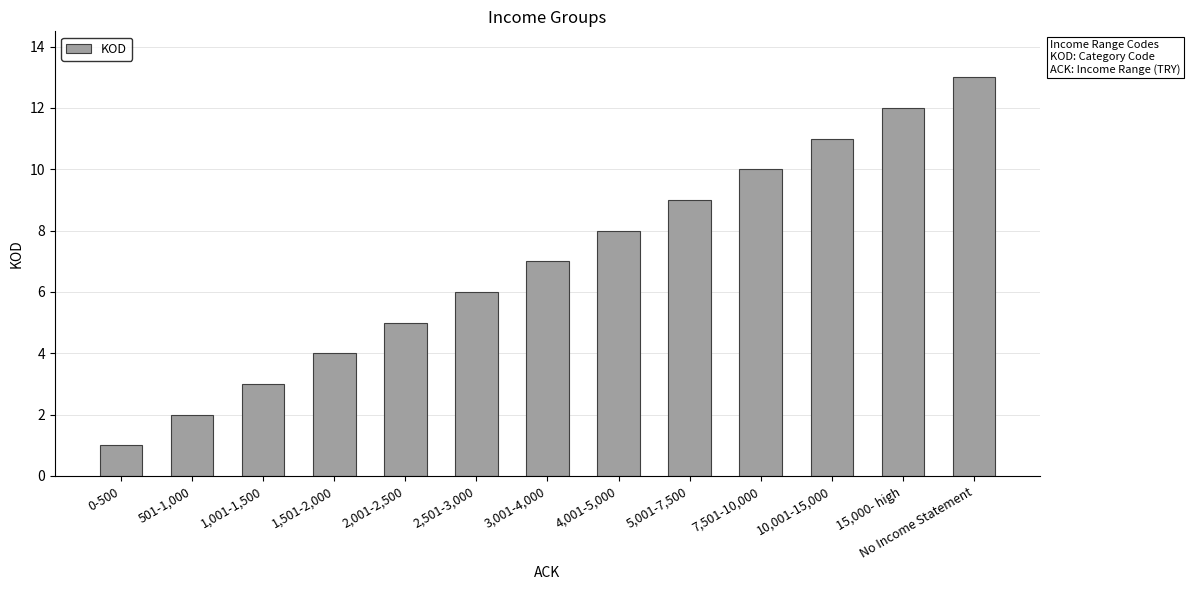

The value at 5,001-7,500 is 9. True or false?

True